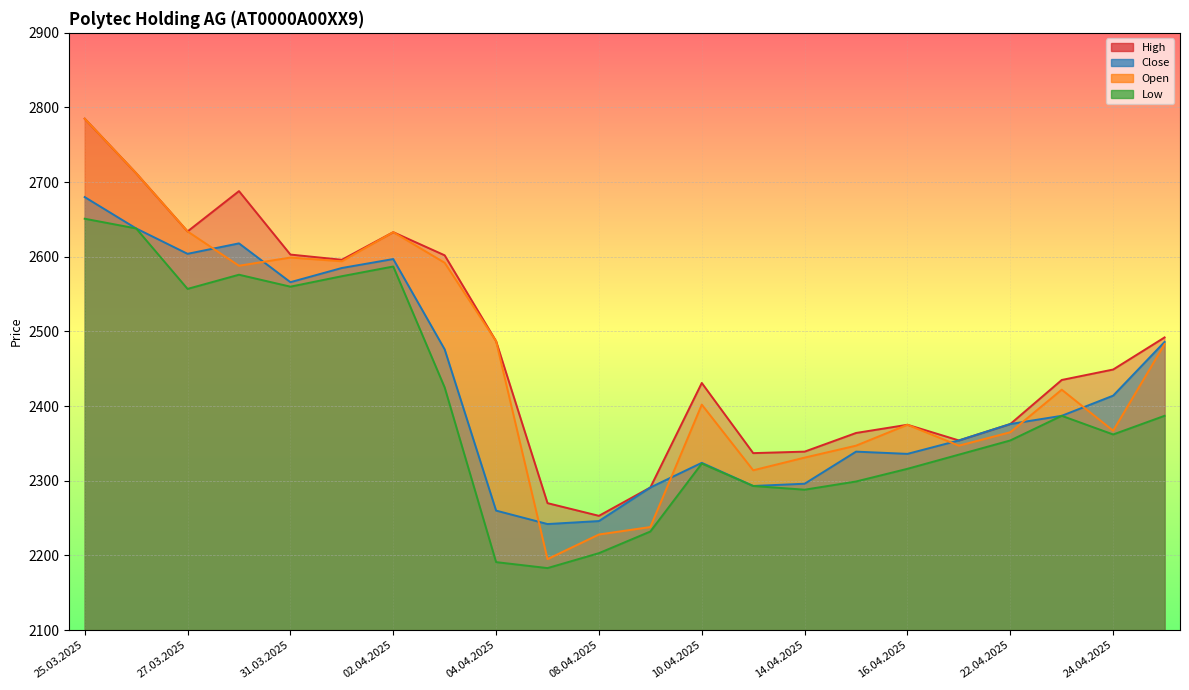

In Close, how many points are higher than both neighbors (excluding endpoints)?

4